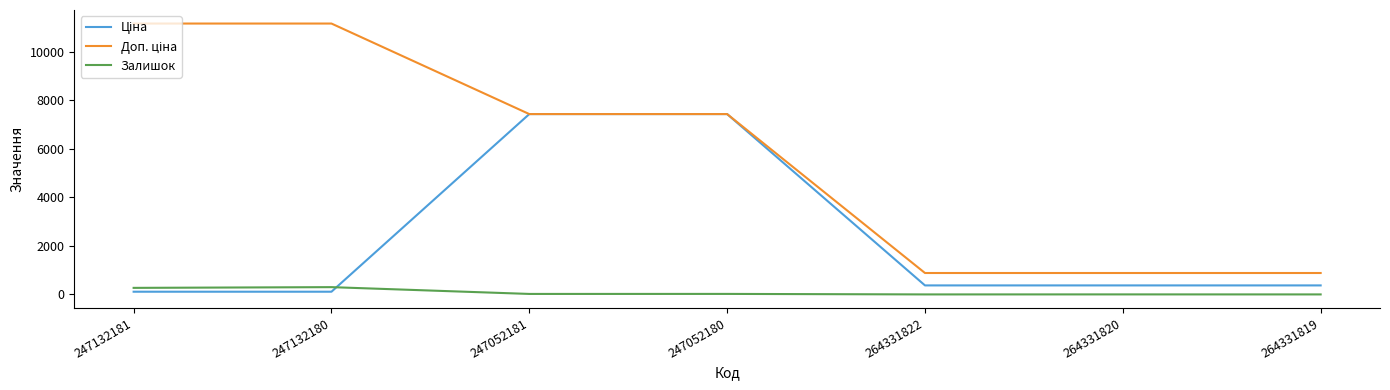

What is the total value across all series at 247052181?

14892.3